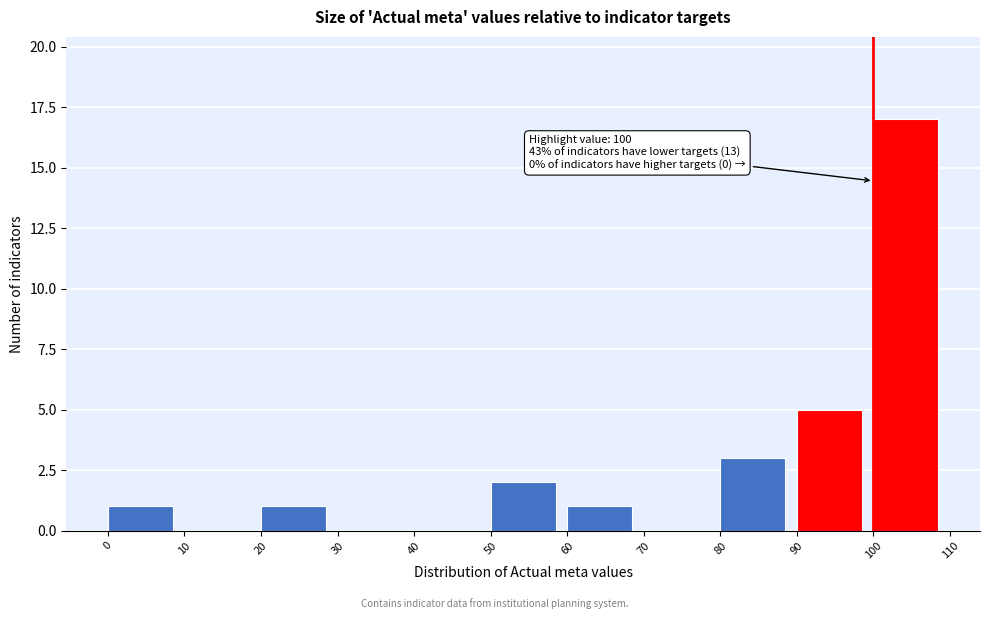

Which range on the x-axis has the tallest bar?

100 to 110